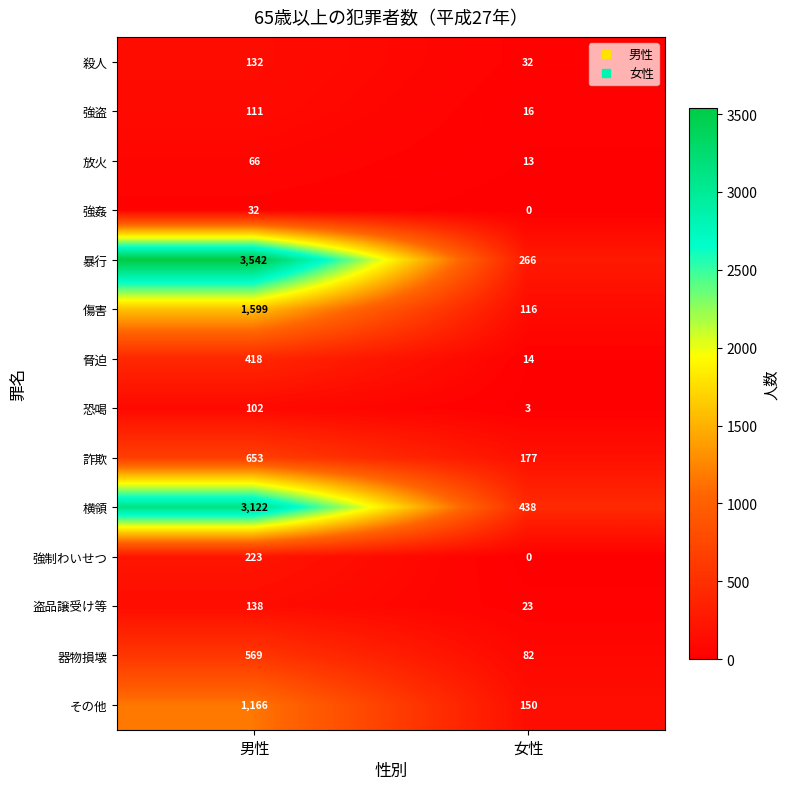

What is the difference between the 器物損壊 values at 女性 and 男性?

487